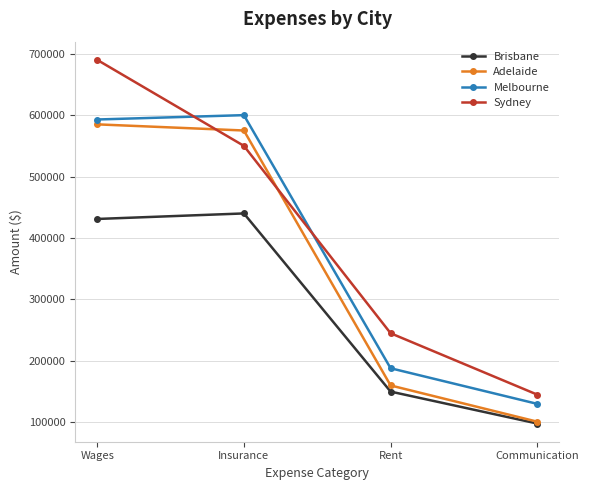

How many interior local peaks does the Brisbane series have?

1